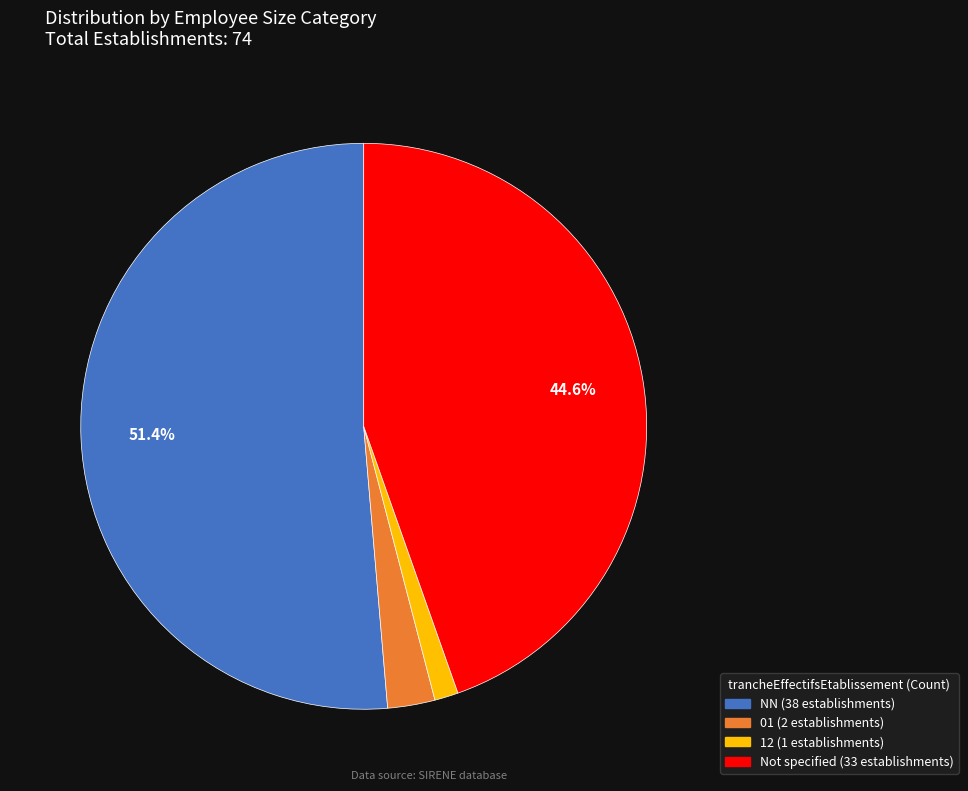

Is there a majority slice in this chart?

Yes